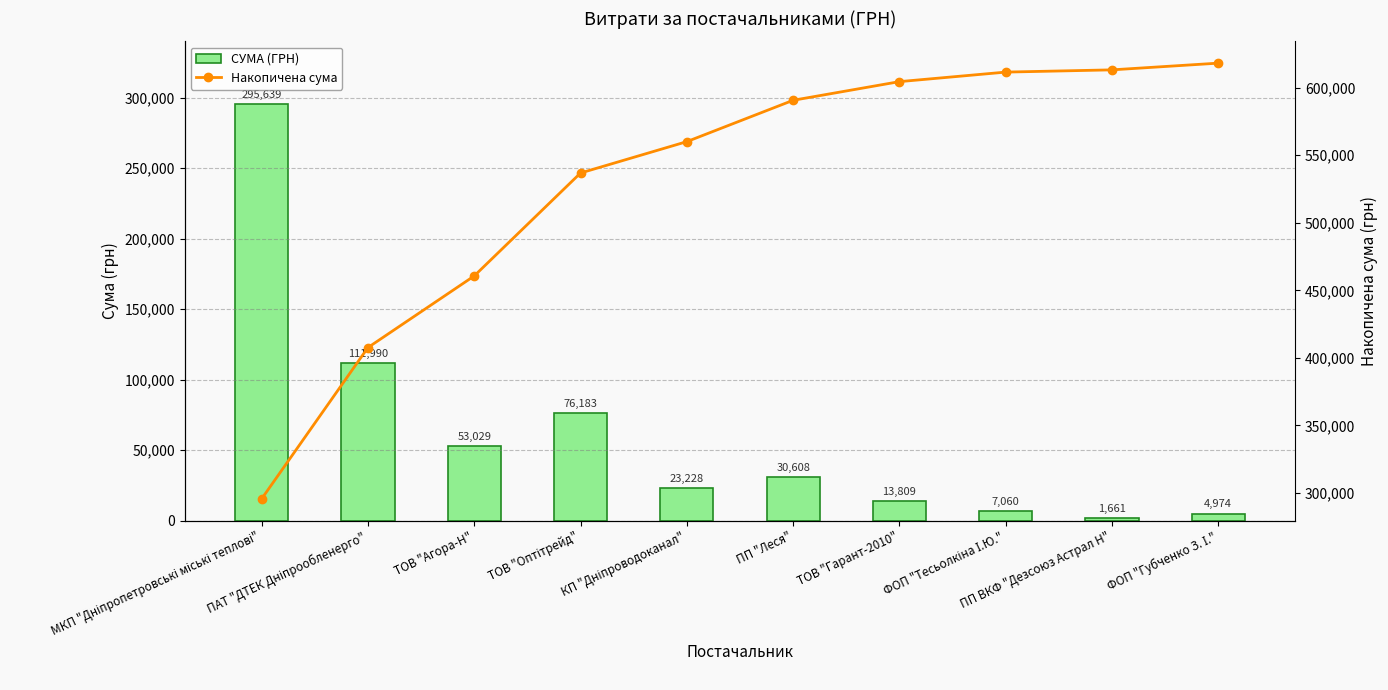

At which category is the sum across all series the highest?

ФОП "Губченко З. І."